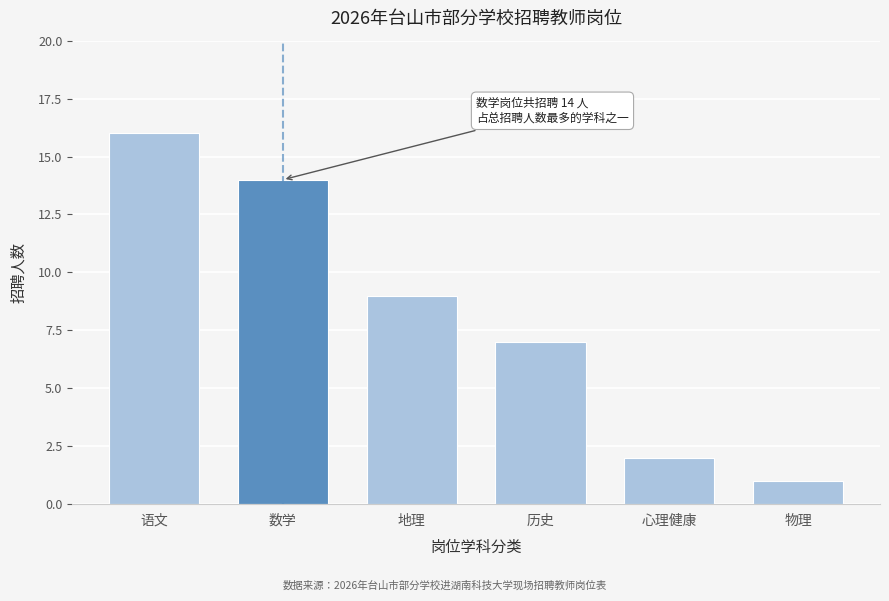

Reading left to right, extract all data points from this chart.

16	14	9	7	2	1